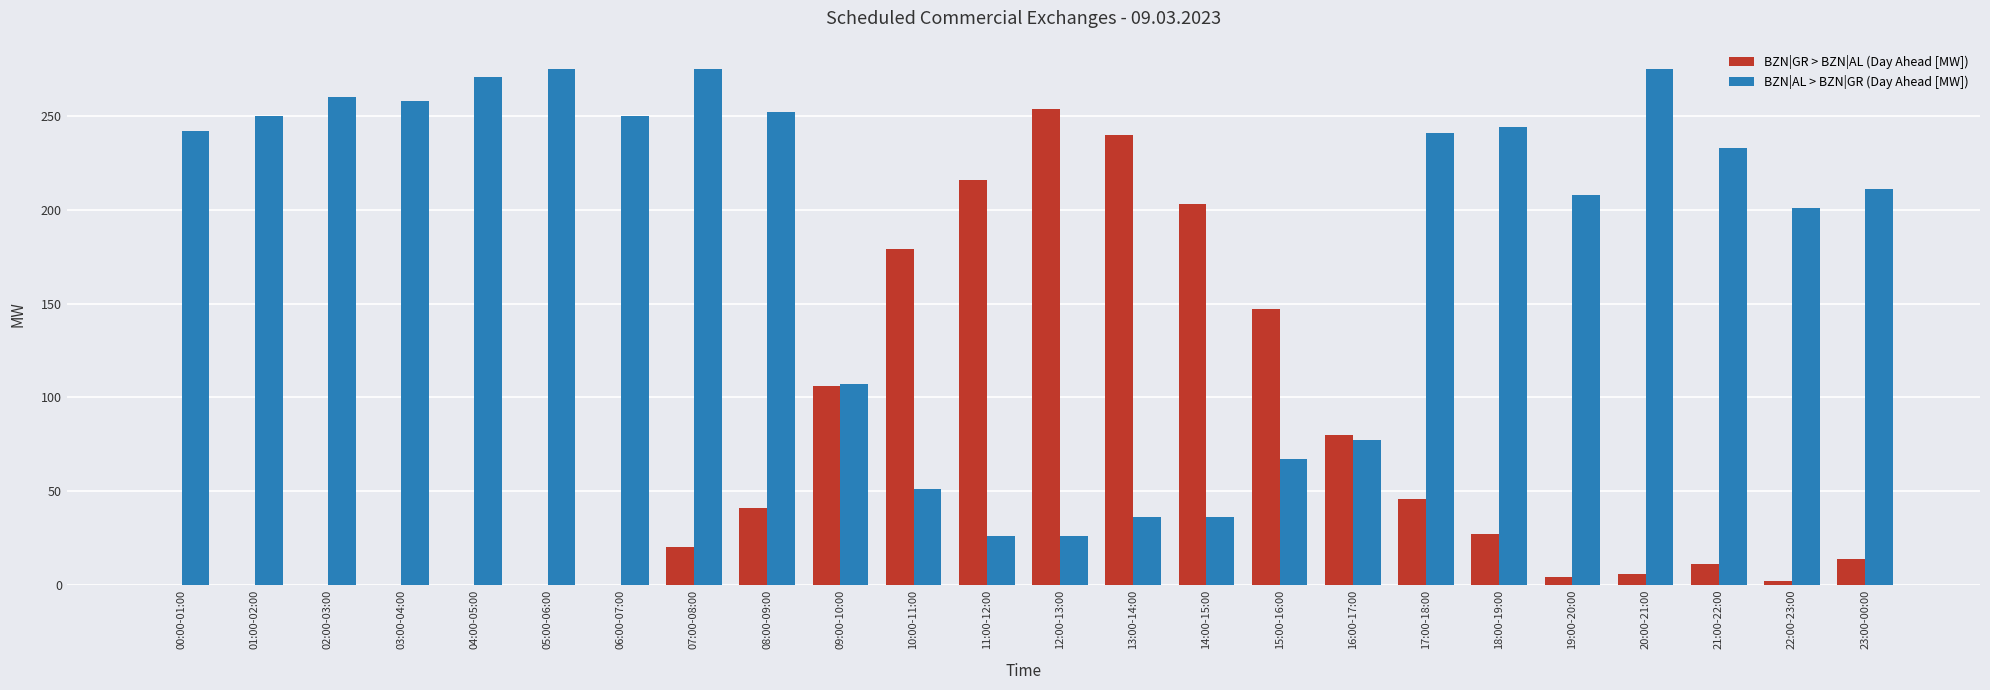

Is it true that BZN|AL > BZN|GR (Day Ahead [MW]) equals 275 at 05:00-06:00?

True